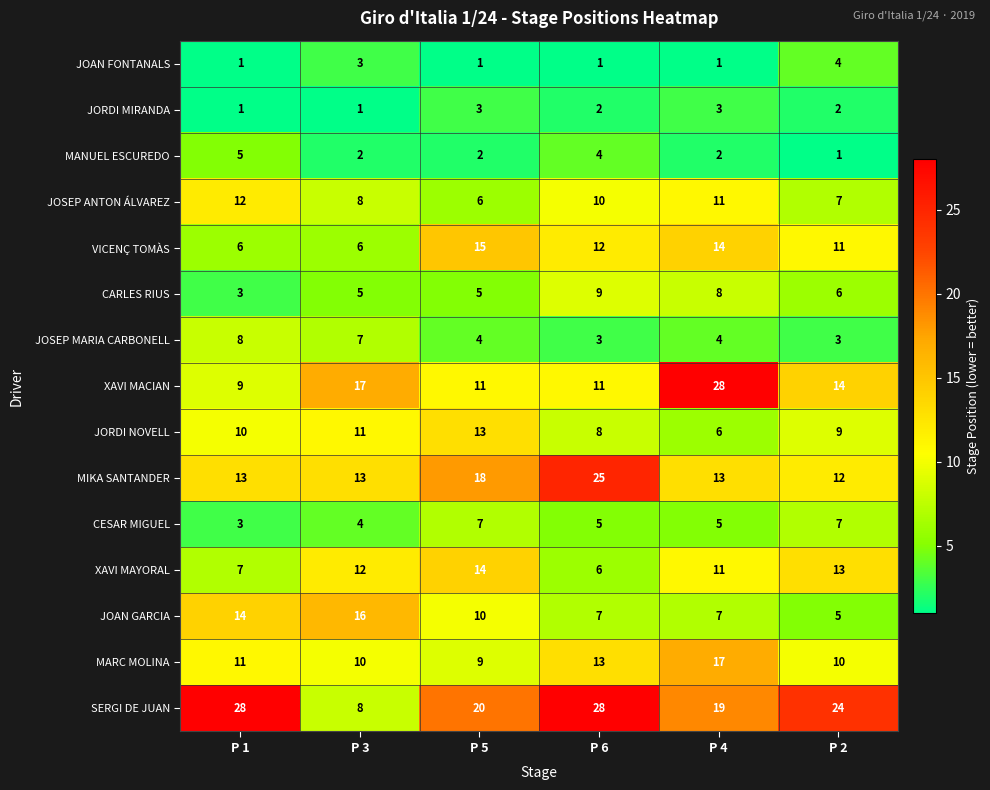

What is the sum of all JOSEP MARIA CARBONELL values?

29